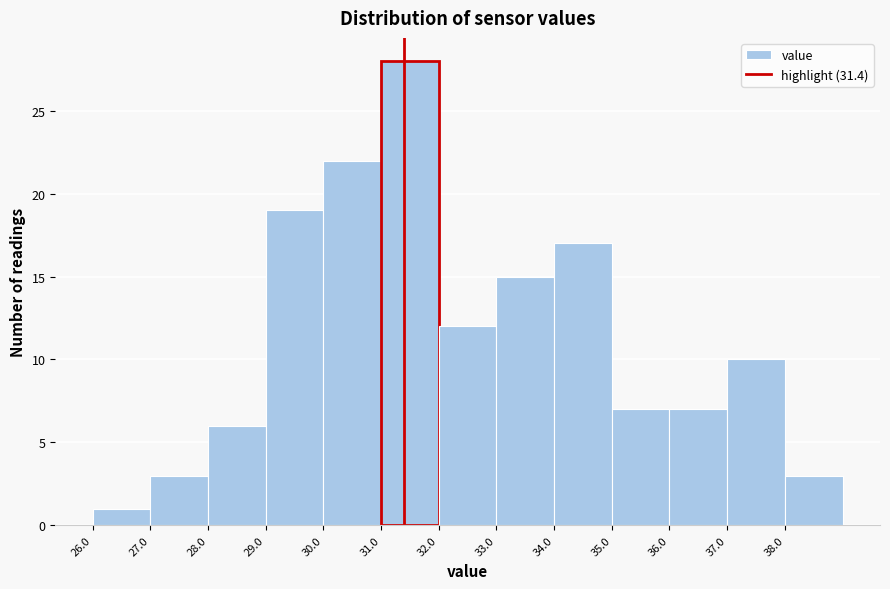

Over which range of the x-axis is the bar tallest?

31 to 32